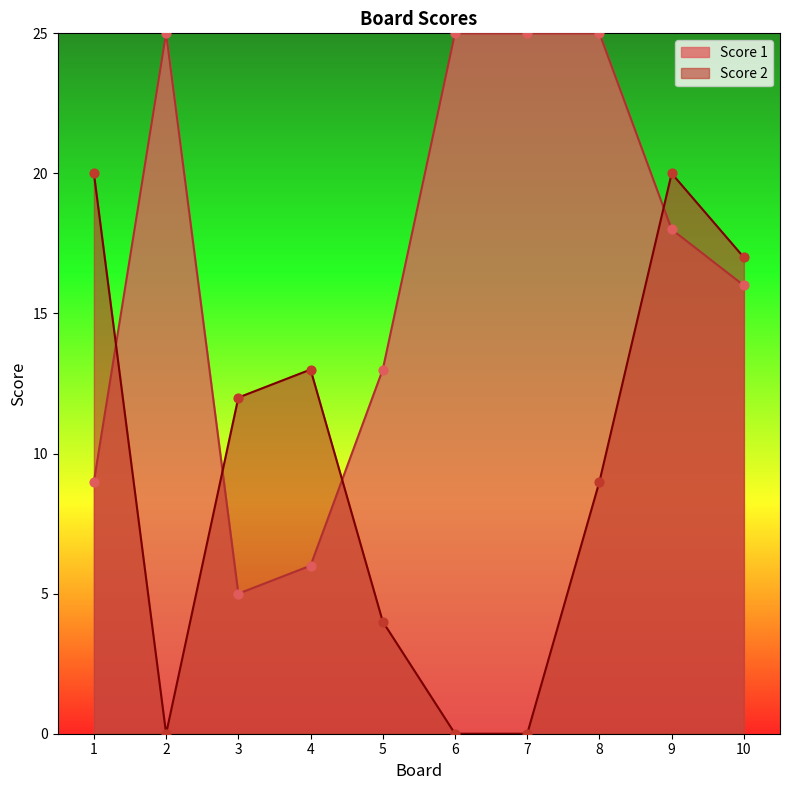

Is the value of Score 2 at 3 greater than the value of Score 1 at 1?

Yes